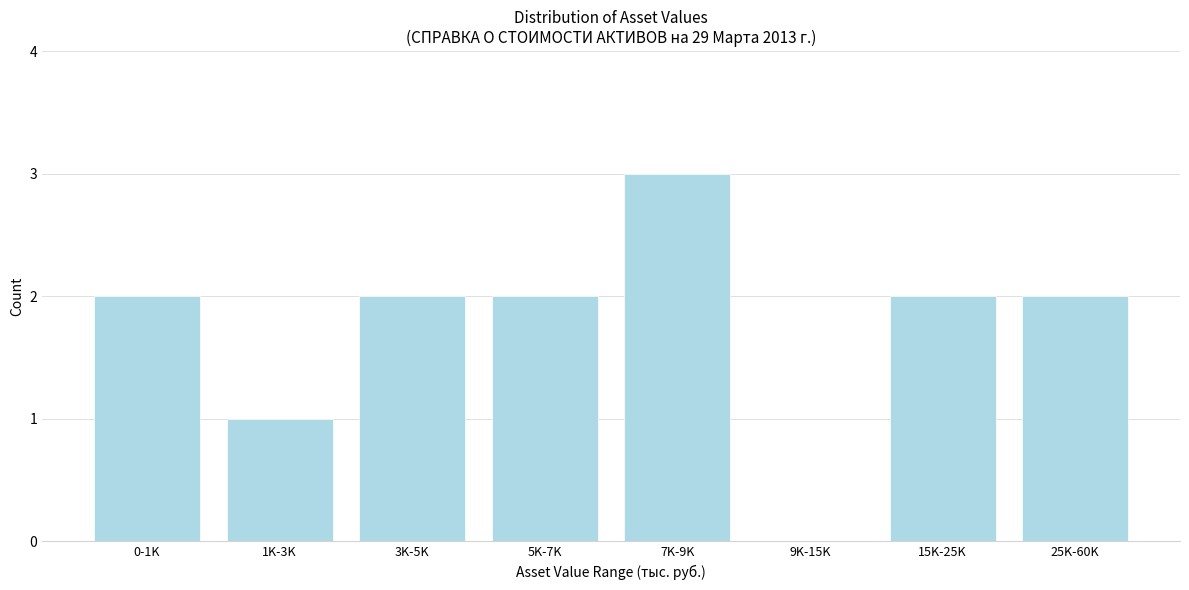

Reading left to right, list all the values displayed in this chart.

0-1K=2	1K-3K=1	3K-5K=2	5K-7K=2	7K-9K=3	9K-15K=0	15K-25K=2	25K-60K=2